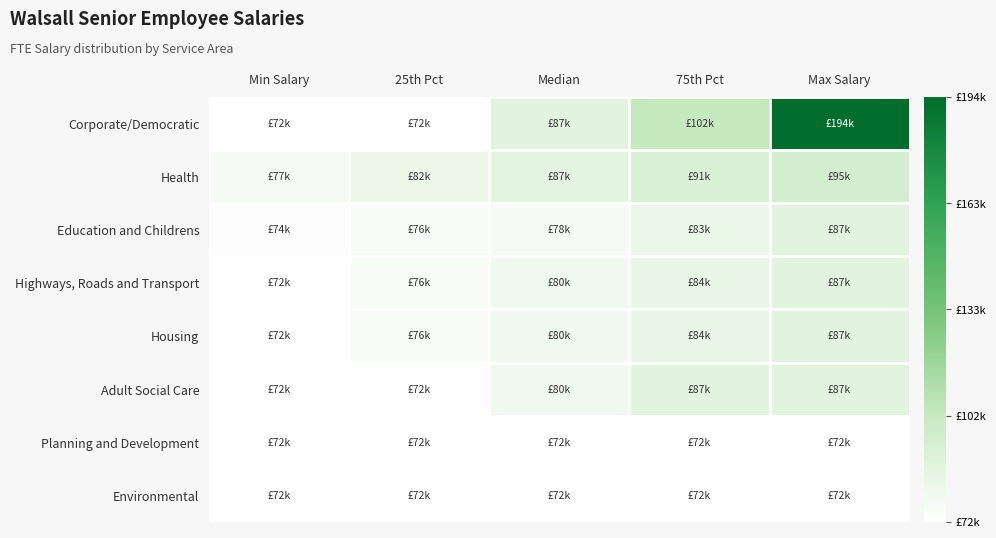

How many categories are shown in the chart?

5